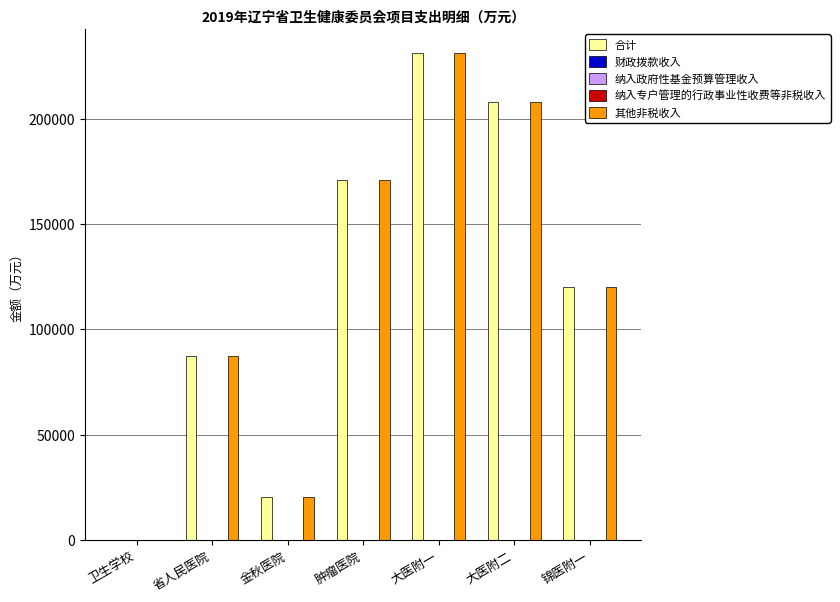

Is the value of 纳入政府性基金预算管理收入 at 大医附一 greater than the value of 纳入专户管理的行政事业性收费等非税收入 at 金秋医院?

No